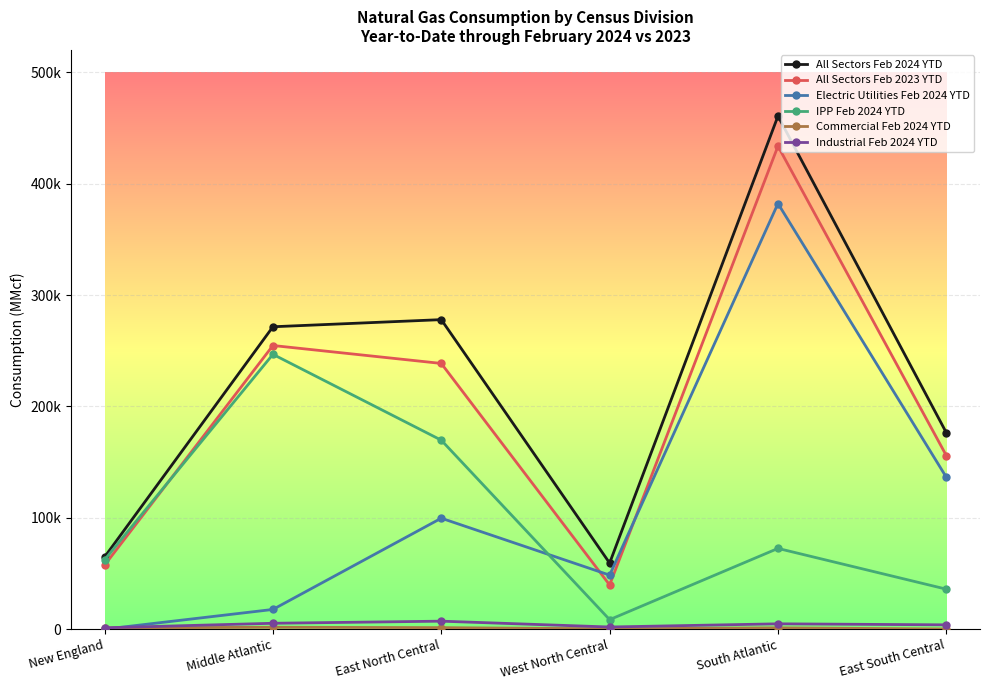

Where is the first local maximum for All Sectors Feb 2023 YTD?

Middle Atlantic